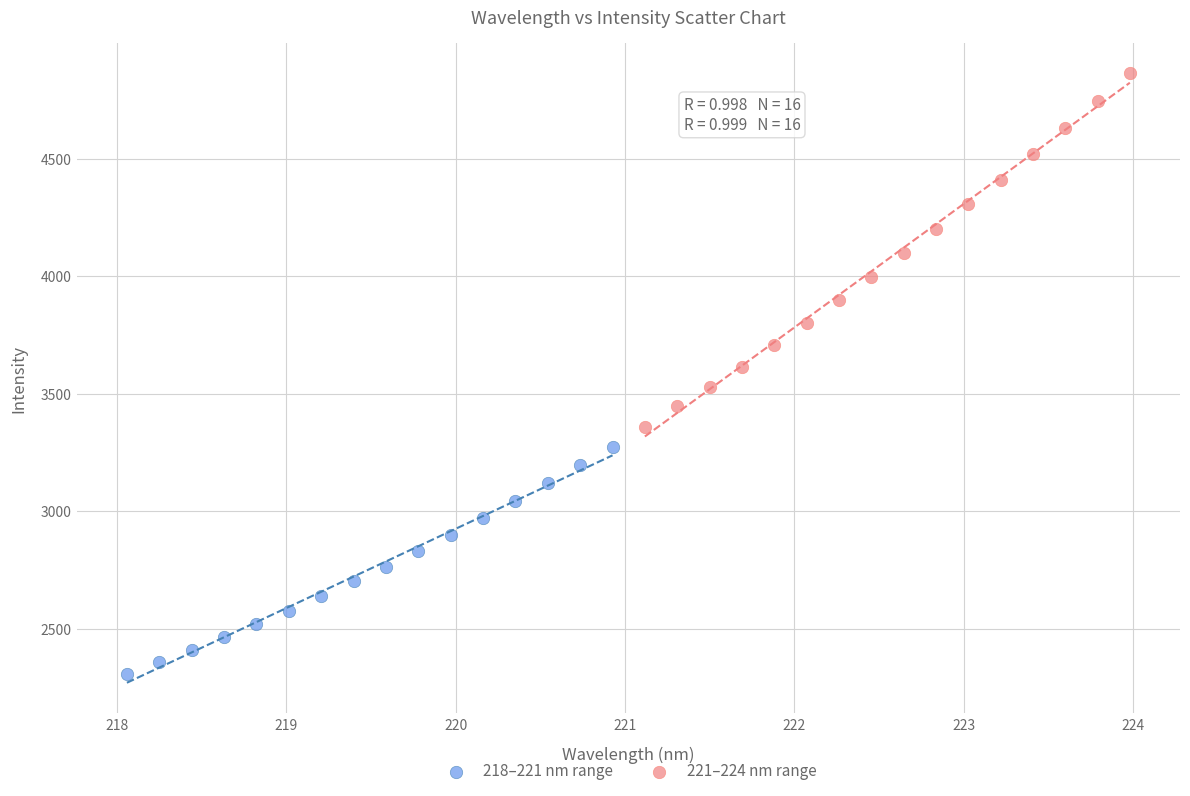

What are all the series names shown in the legend?

218–221 nm range, 221–224 nm range